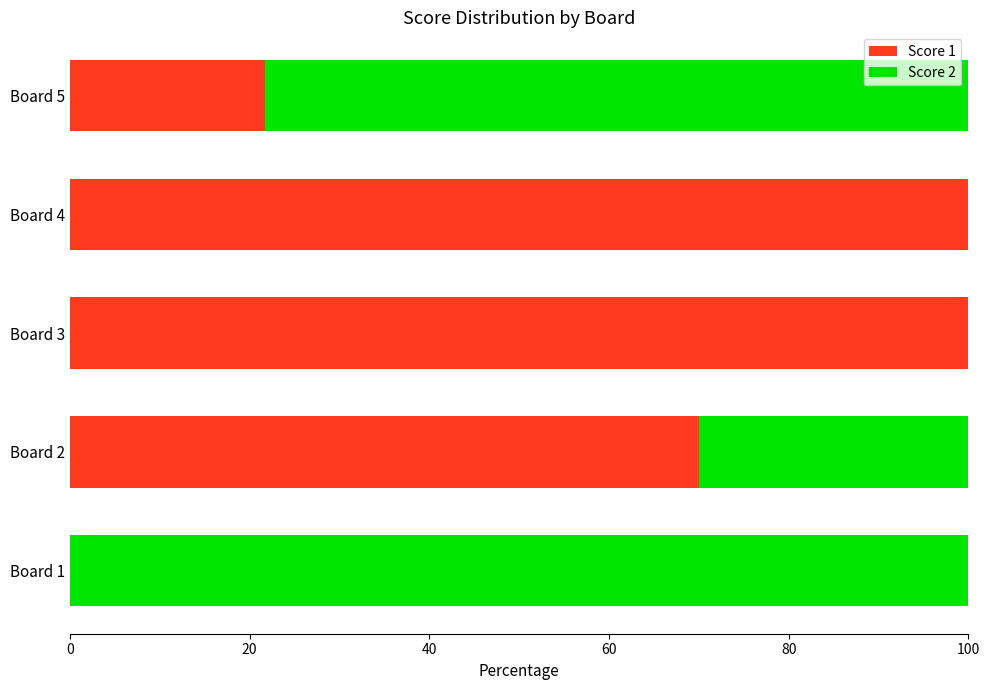

What is the maximum value for Score 1?

100.0